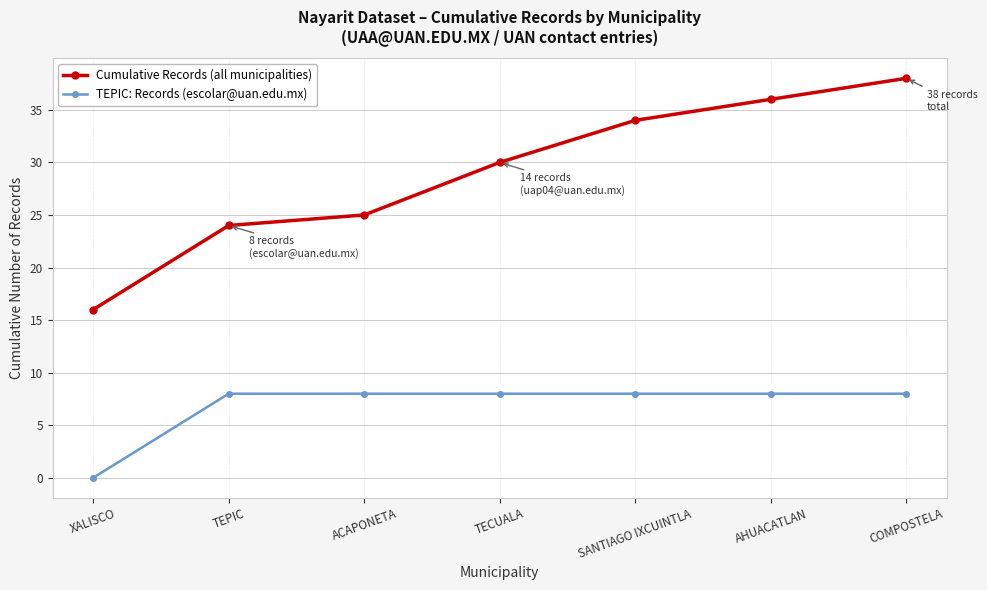

Count the TEPIC: Records (escolar@uan.edu.mx) values in the range 8 to 9.

6